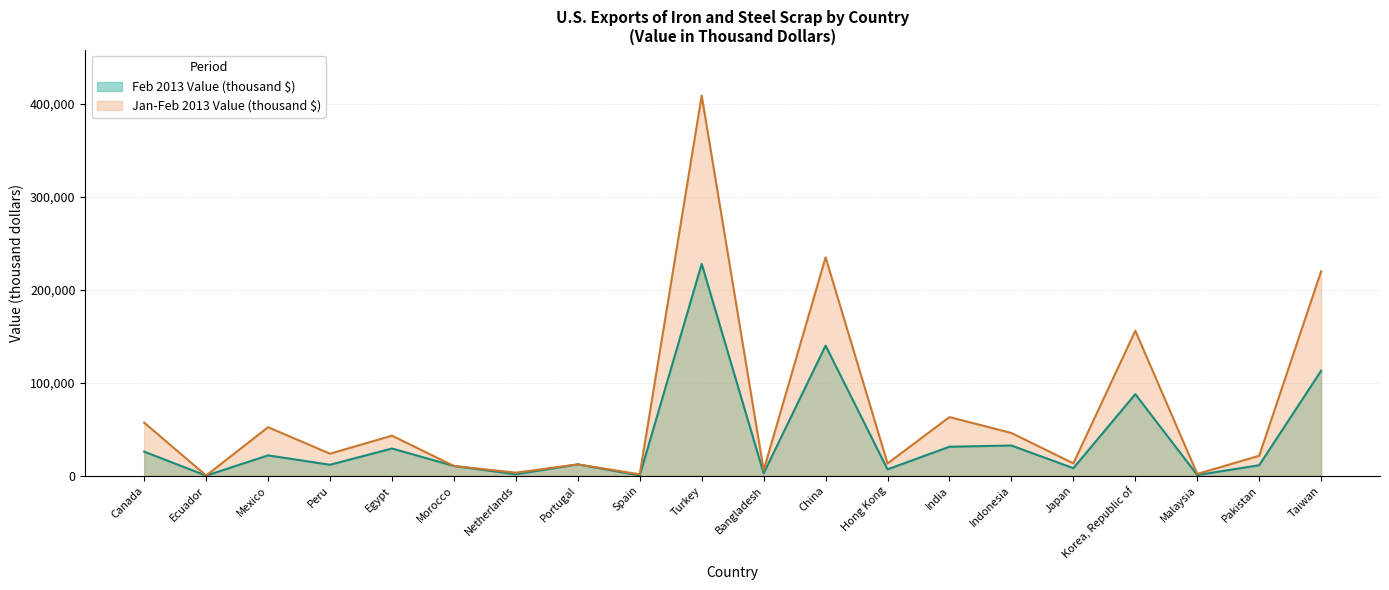

Reading right to left, what are all the values shown in this chart?

Feb 2013 Value (thousand $): Taiwan=113000	Pakistan=11300	Malaysia=740	Korea, Republic of=87800	Japan=8100	Indonesia=32500	India=31200	Hong Kong=6900	China=140000	Bangladesh=2540	Turkey=228000	Spain=295	Portugal=12200	Netherlands=1540	Morocco=10500	Egypt=29300	Peru=11800	Mexico=21900	Ecuador=98	Canada=25900
Jan-Feb 2013 Value (thousand $): Taiwan=220000	Pakistan=21500	Malaysia=1930	Korea, Republic of=156000	Japan=13300	Indonesia=46000	India=63100	Hong Kong=13200	China=235000	Bangladesh=5990	Turkey=409000	Spain=1530	Portugal=12200	Netherlands=3300	Morocco=10500	Egypt=43100	Peru=23700	Mexico=52200	Ecuador=245	Canada=57100